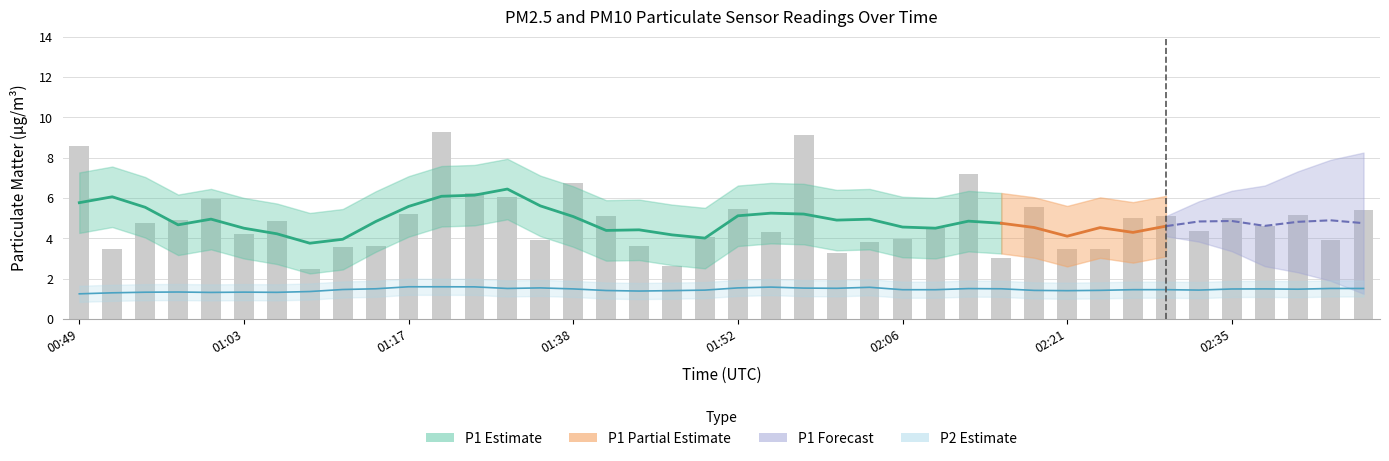

At which category does the chart reach its peak across all series?

01:23